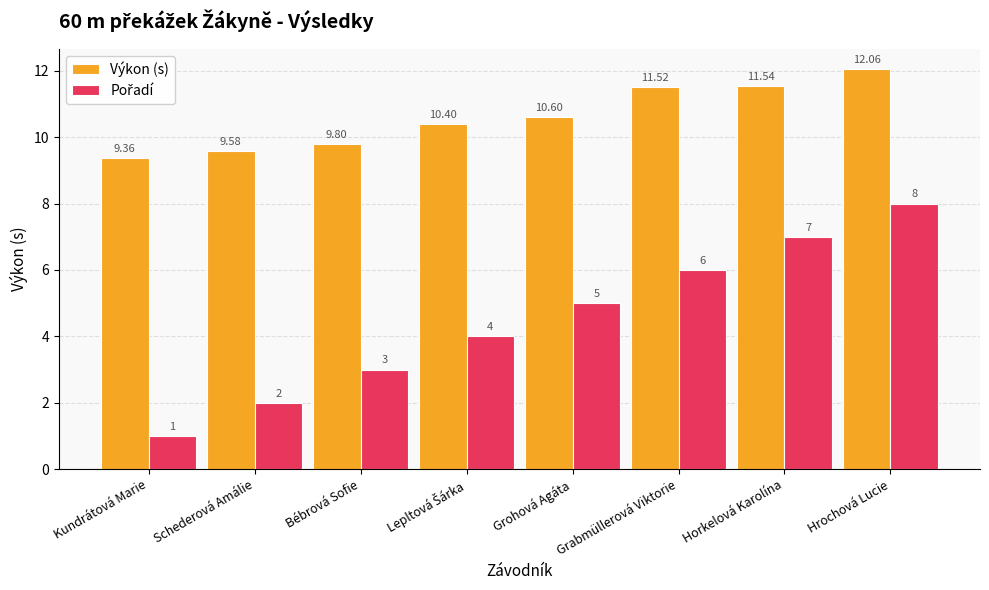

Which series has the largest total across all categories?

Výkon (s)